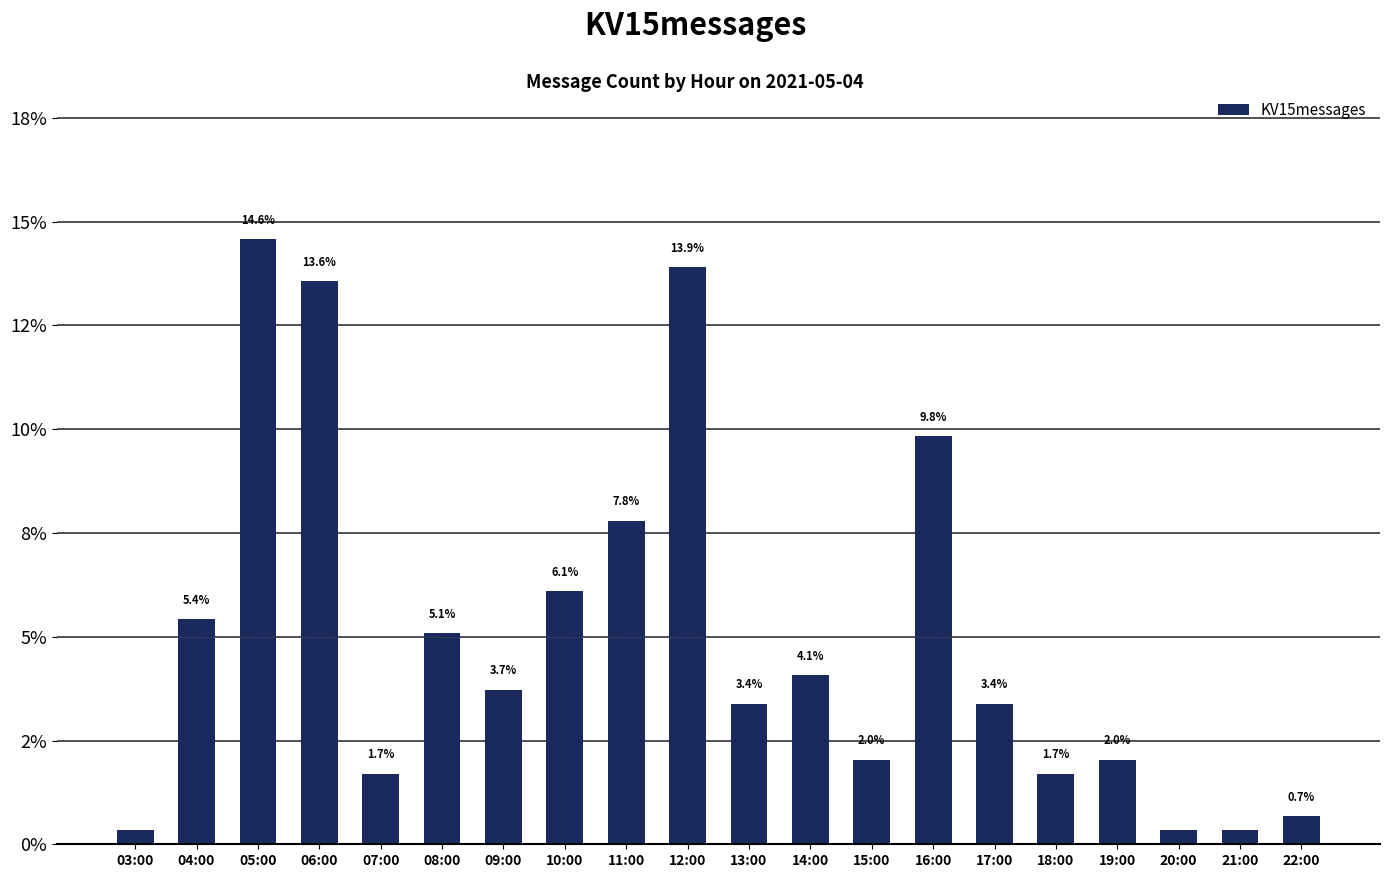

Rank the categories by value from lowest to highest.

03:00, 20:00, 21:00, 22:00, 07:00, 18:00, 15:00, 19:00, 13:00, 17:00, 09:00, 14:00, 08:00, 04:00, 10:00, 11:00, 16:00, 06:00, 12:00, 05:00